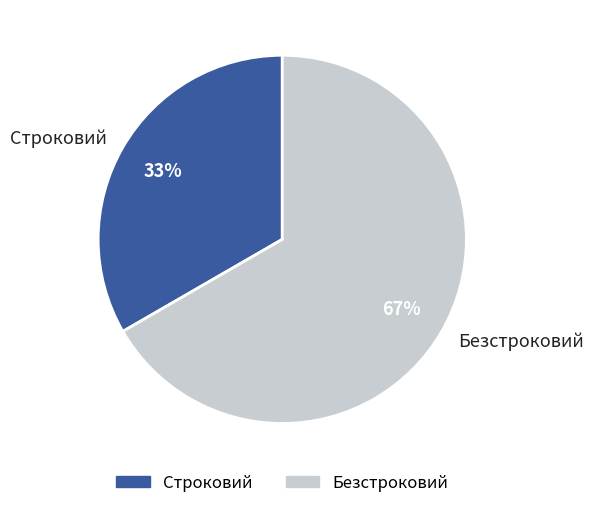

What is the smallest slice in the pie chart?

Строковий